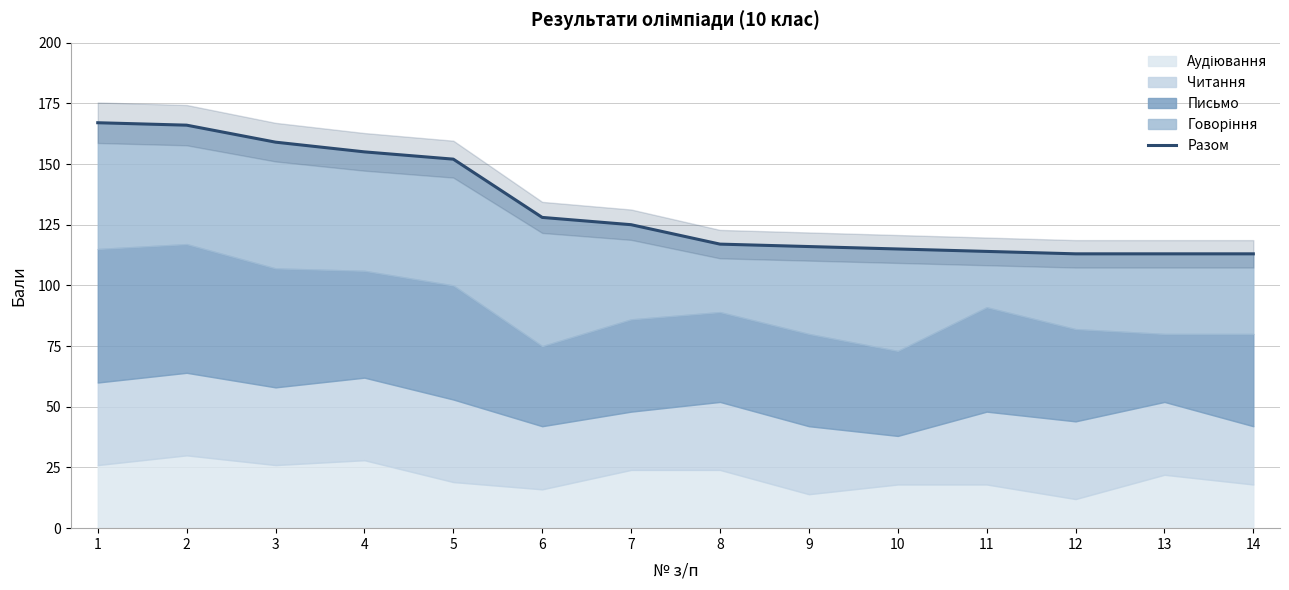

Reading right to left, list all the values displayed in this chart.

14=113	13=113	12=113	11=114	10=115	9=116	8=117	7=125	6=128	5=152	4=155	3=159	2=166	1=167